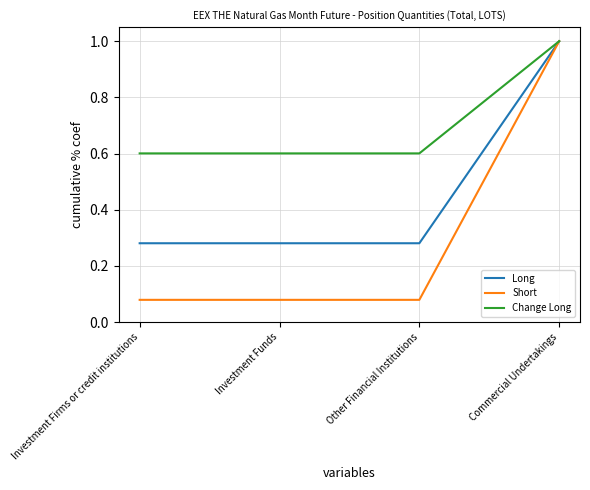

The Change Long series shows 1.0 at Investment Funds. True or false?

False